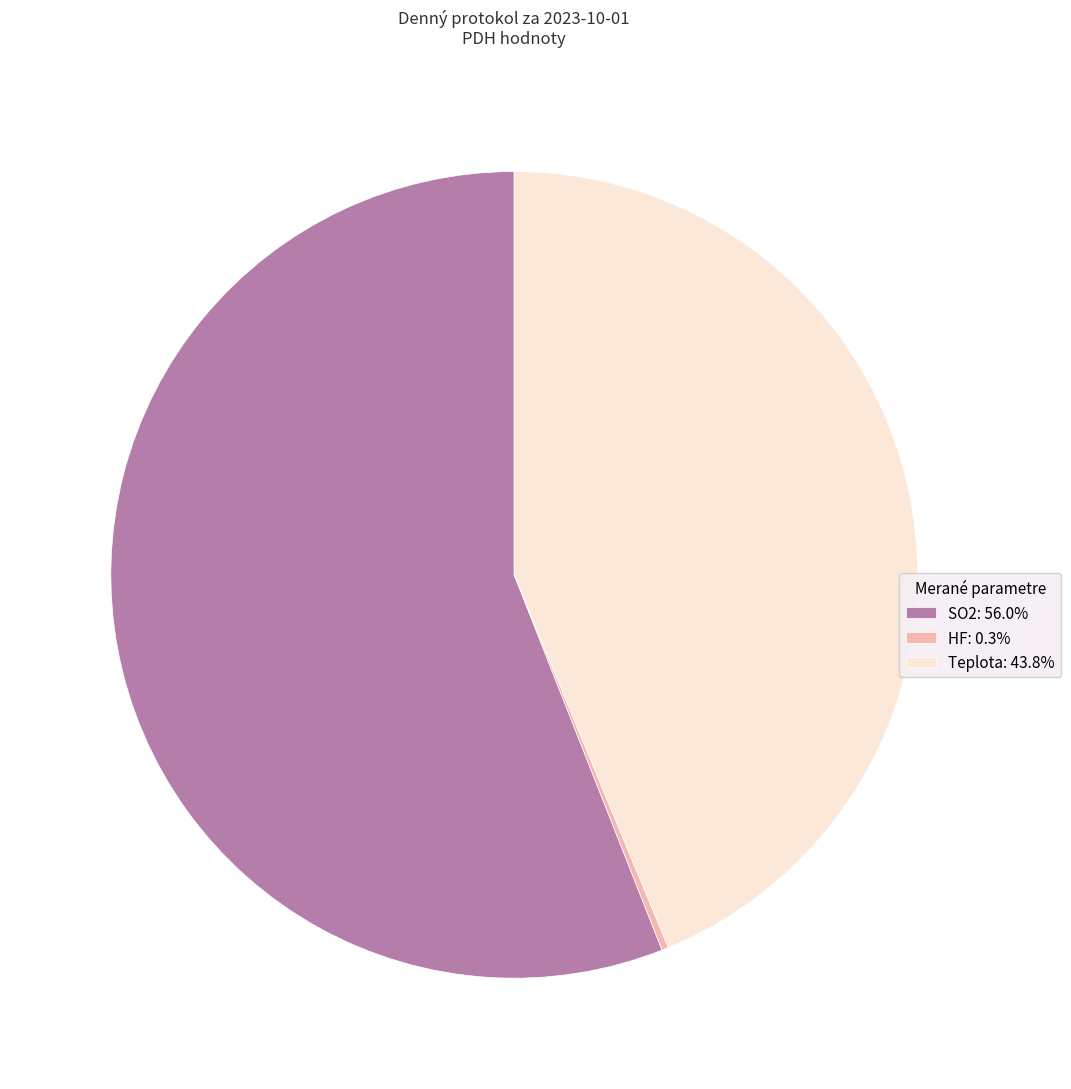

Does SO2: 56.0% account for over 50% of the chart?

Yes